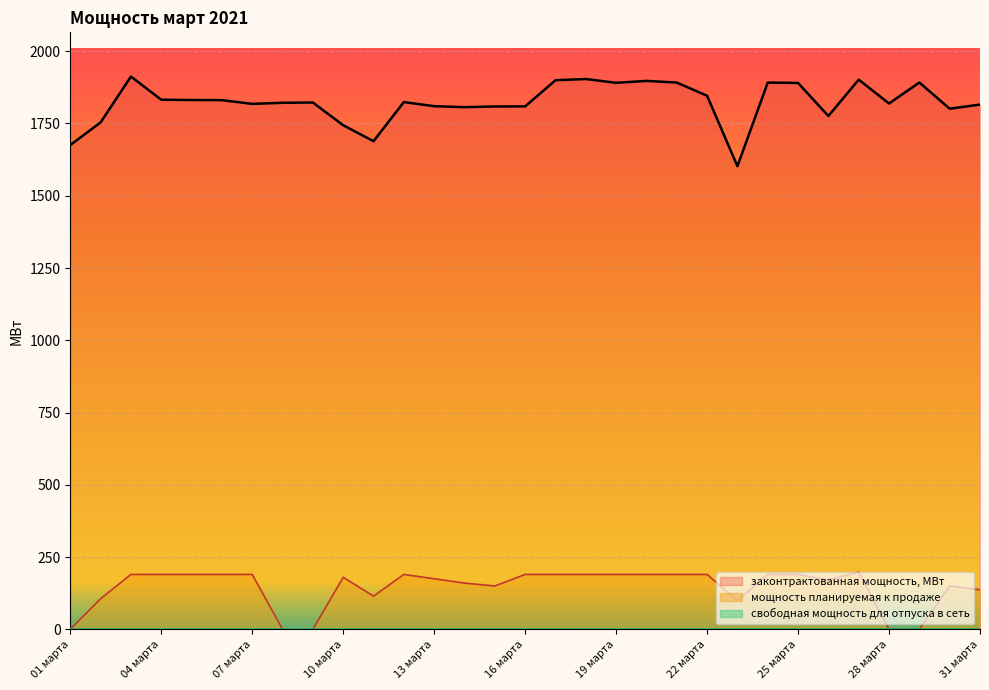

True or false: законтрактованная мощность, МВт and мощность планируемая к продаже cross at least once.

False